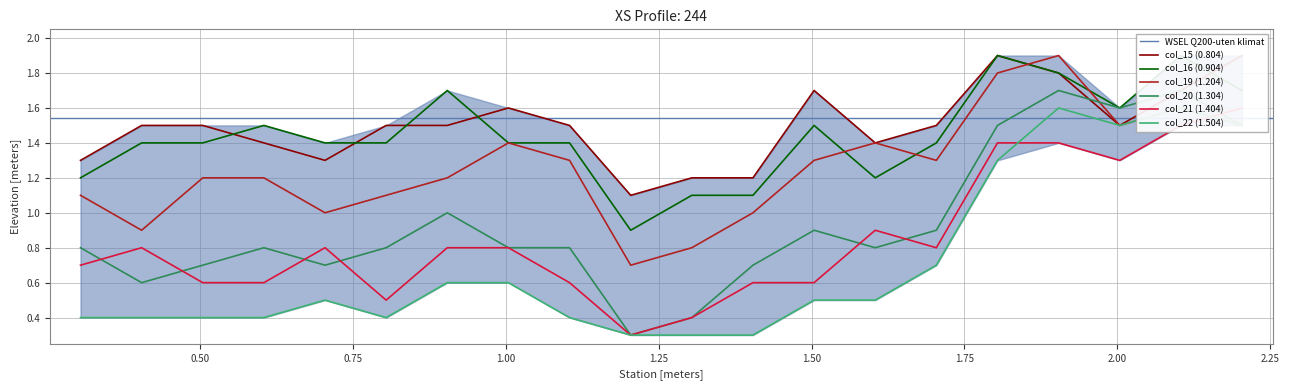

Reading left to right, list all the values displayed in this chart.

col_15 (0.804): 0.304=1.3	0.404=1.5	0.504=1.5	0.604=1.4	0.704=1.3	0.804=1.5	0.904=1.5	1.004=1.6	1.104=1.5	1.204=1.1	1.304=1.2	1.404=1.2	1.504=1.7	1.604=1.4	1.704=1.5	1.804=1.9	1.904=1.8	2.004=1.5	2.104=1.7	2.204=1.9
col_16 (0.904): 0.304=1.2	0.404=1.4	0.504=1.4	0.604=1.5	0.704=1.4	0.804=1.4	0.904=1.7	1.004=1.4	1.104=1.4	1.204=0.9	1.304=1.1	1.404=1.1	1.504=1.5	1.604=1.2	1.704=1.4	1.804=1.9	1.904=1.8	2.004=1.6	2.104=1.9	2.204=1.7
col_19 (1.204): 0.304=1.1	0.404=0.9	0.504=1.2	0.604=1.2	0.704=1.0	0.804=1.1	0.904=1.2	1.004=1.4	1.104=1.3	1.204=0.7	1.304=0.8	1.404=1.0	1.504=1.3	1.604=1.4	1.704=1.3	1.804=1.8	1.904=1.9	2.004=1.5	2.104=1.6	2.204=1.5
col_20 (1.304): 0.304=0.8	0.404=0.6	0.504=0.7	0.604=0.8	0.704=0.7	0.804=0.8	0.904=1.0	1.004=0.8	1.104=0.8	1.204=0.3	1.304=0.4	1.404=0.7	1.504=0.9	1.604=0.8	1.704=0.9	1.804=1.5	1.904=1.7	2.004=1.6	2.104=1.7	2.204=1.5
col_21 (1.404): 0.304=0.7	0.404=0.8	0.504=0.6	0.604=0.6	0.704=0.8	0.804=0.5	0.904=0.8	1.004=0.8	1.104=0.6	1.204=0.3	1.304=0.4	1.404=0.6	1.504=0.6	1.604=0.9	1.704=0.8	1.804=1.4	1.904=1.4	2.004=1.3	2.104=1.5	2.204=1.6
col_22 (1.504): 0.304=0.4	0.404=0.4	0.504=0.4	0.604=0.4	0.704=0.5	0.804=0.4	0.904=0.6	1.004=0.6	1.104=0.4	1.204=0.3	1.304=0.3	1.404=0.3	1.504=0.5	1.604=0.5	1.704=0.7	1.804=1.3	1.904=1.6	2.004=1.5	2.104=1.6	2.204=1.5